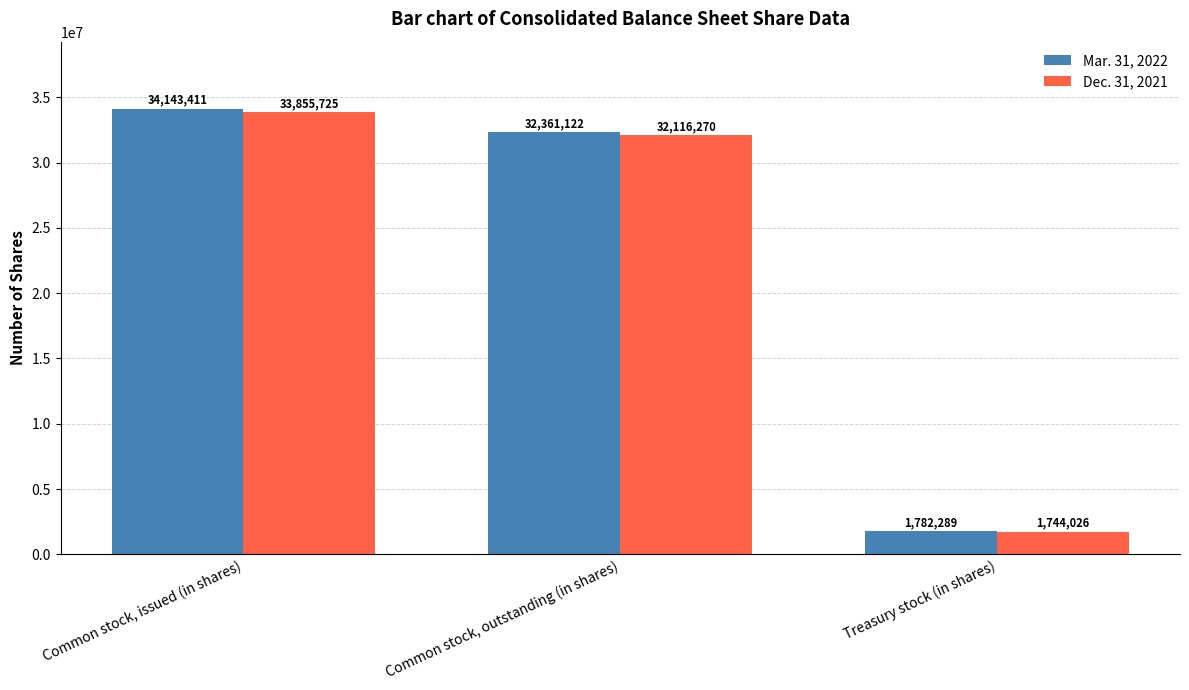

What position from the left is Treasury stock (in shares)?

3